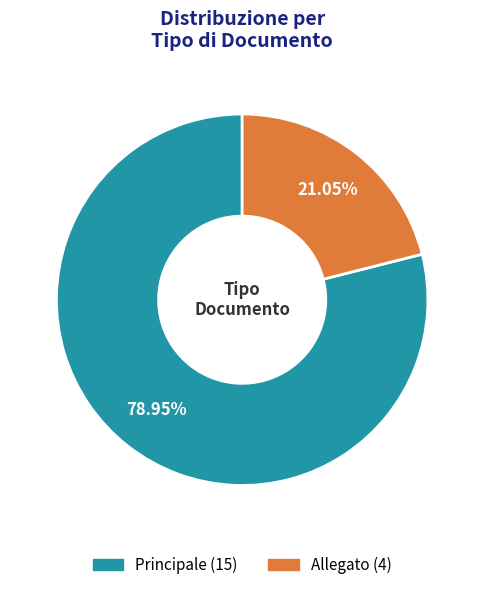

Rank the categories by value from lowest to highest.

Allegato, Principale